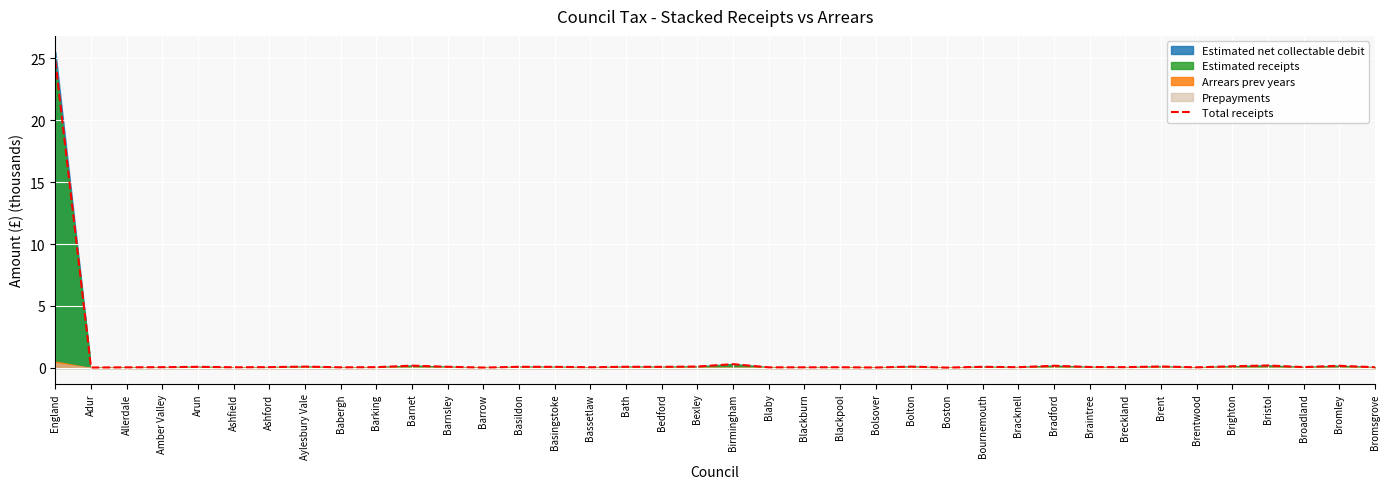

True or false: the data has more than 1 interior local peaks.

True